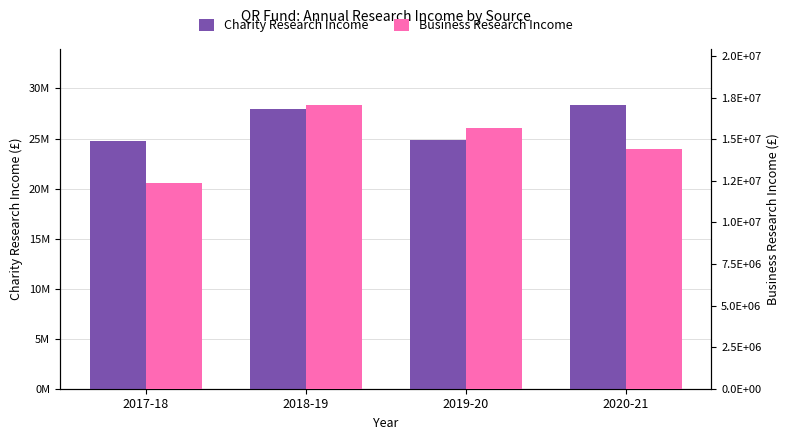

What is the smallest value displayed?

12393000